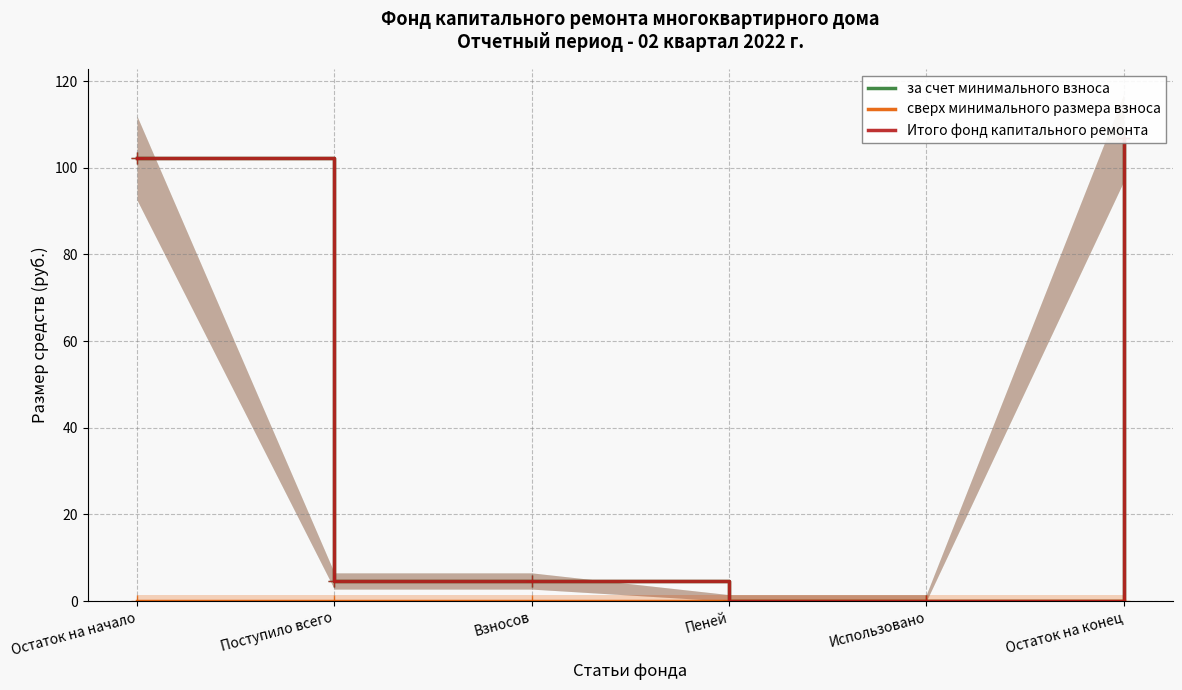

Where is Итого фонд капитального ремонта nearest to the value 53?

Поступило всего